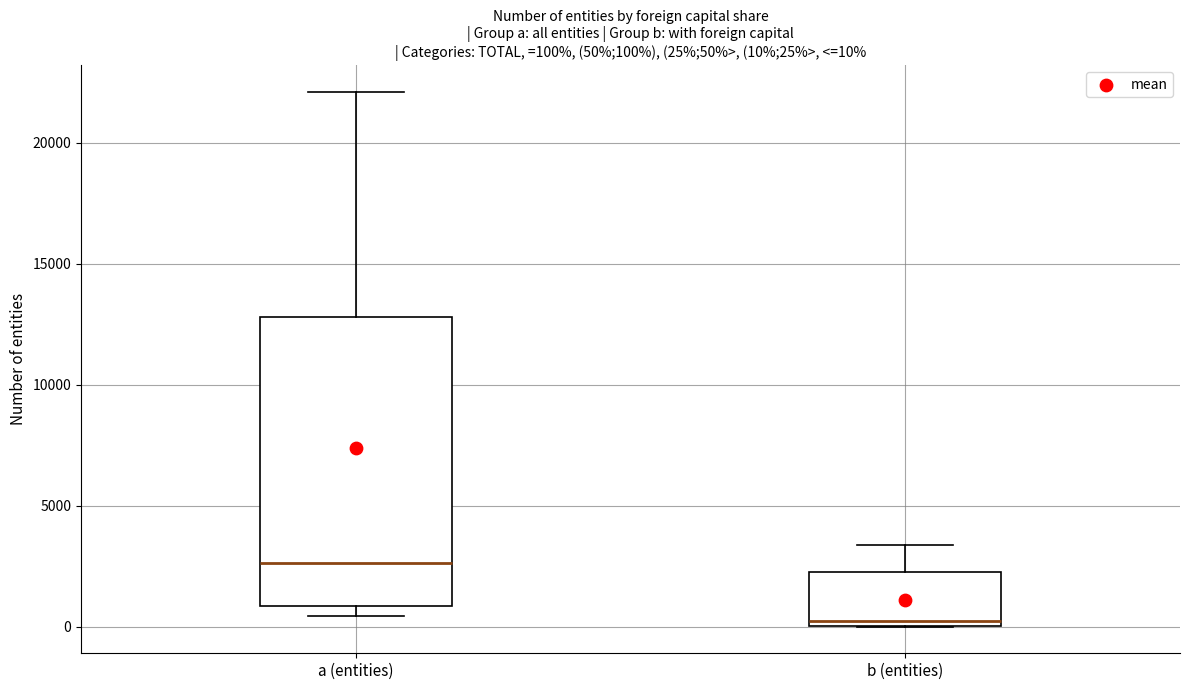

Which box's median line is the highest?

a (entities)